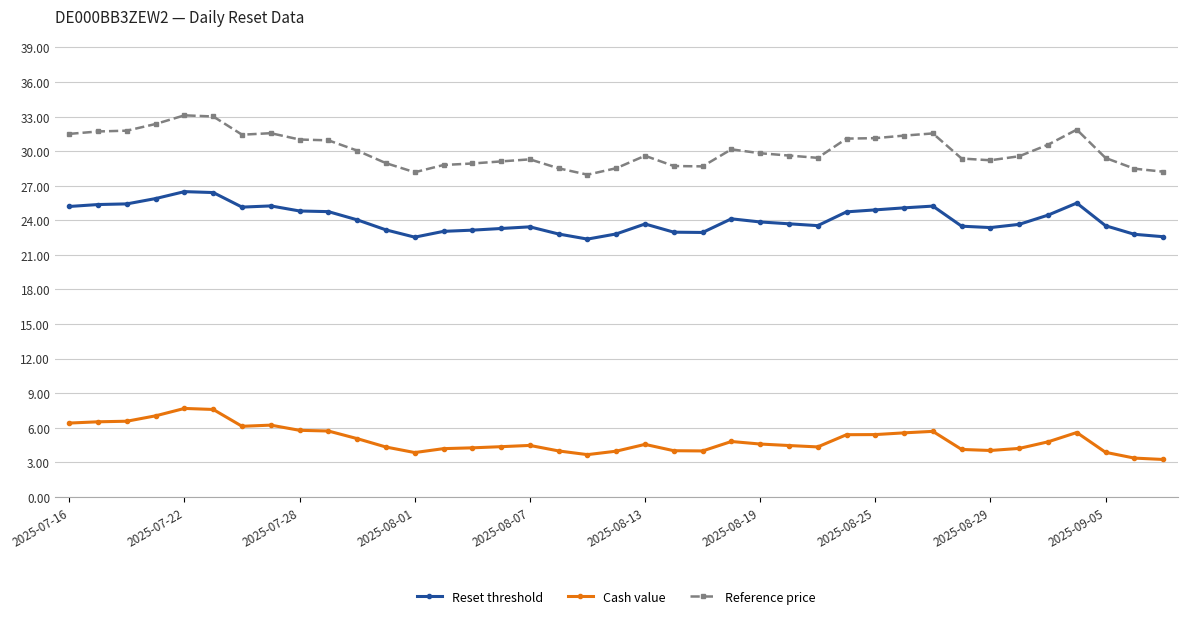

True or false: Cash value has more than 1 points higher than both neighbors.

True